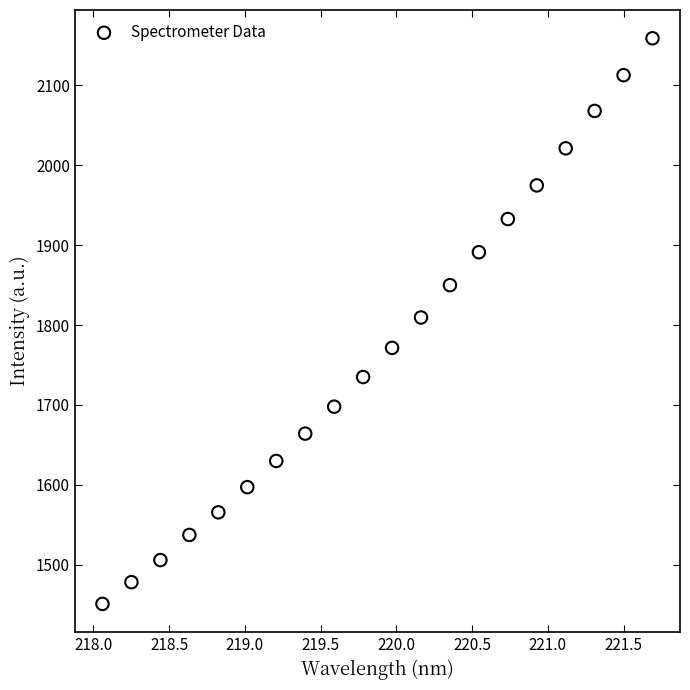

What is the range of Y values (max minus min)?

708.0